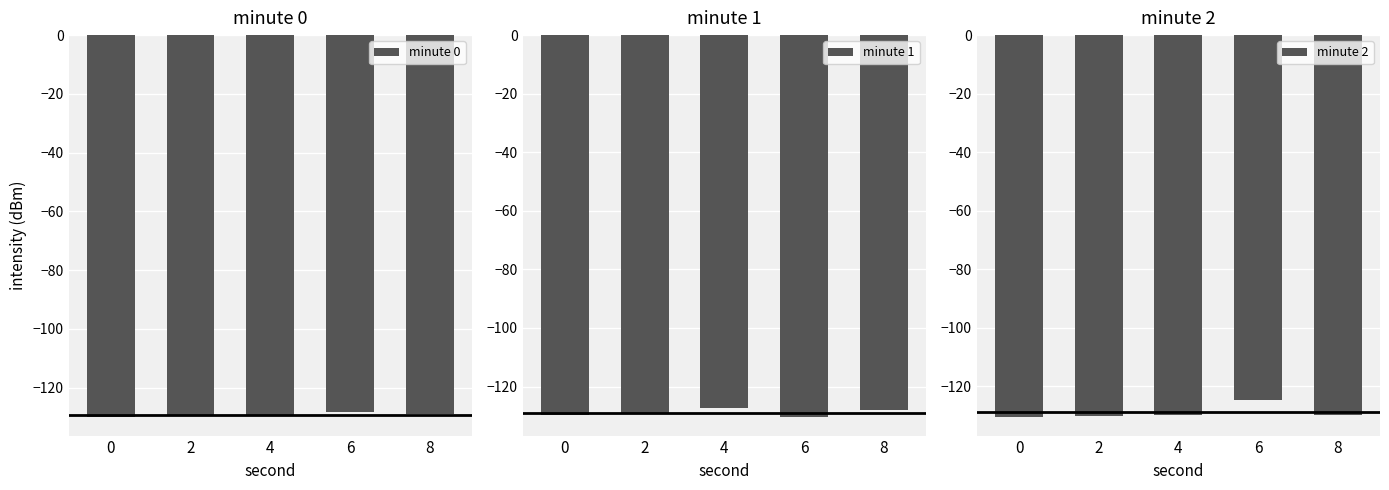

What is the sum of the minute 1 values at 4 and 8?

-255.3